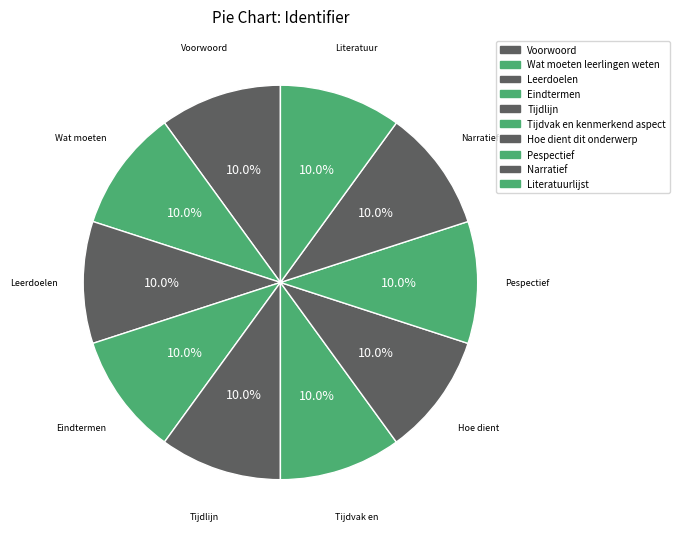

Count the number of slices in the pie.

10